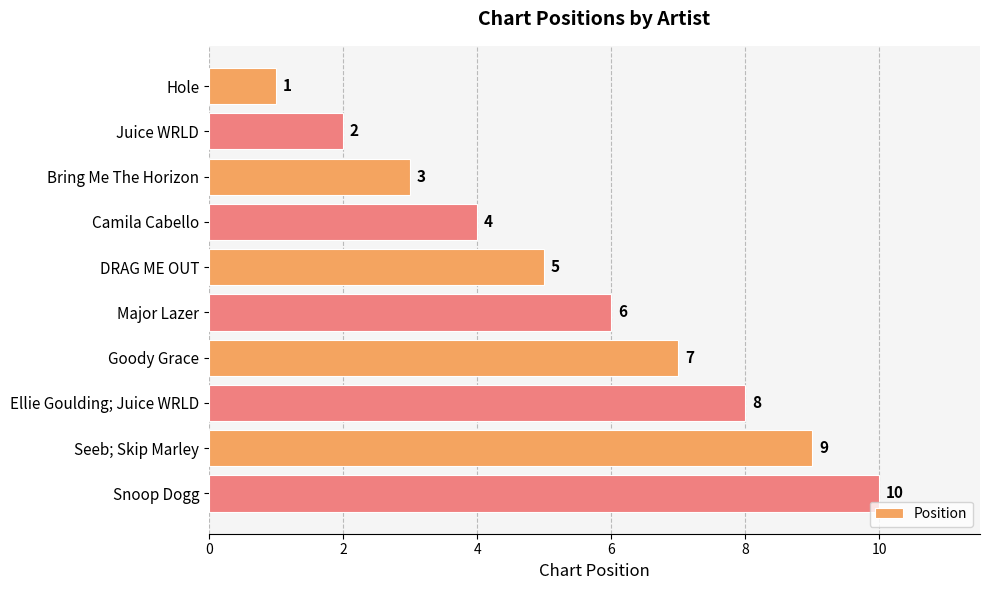

What is the sum of all values?

55